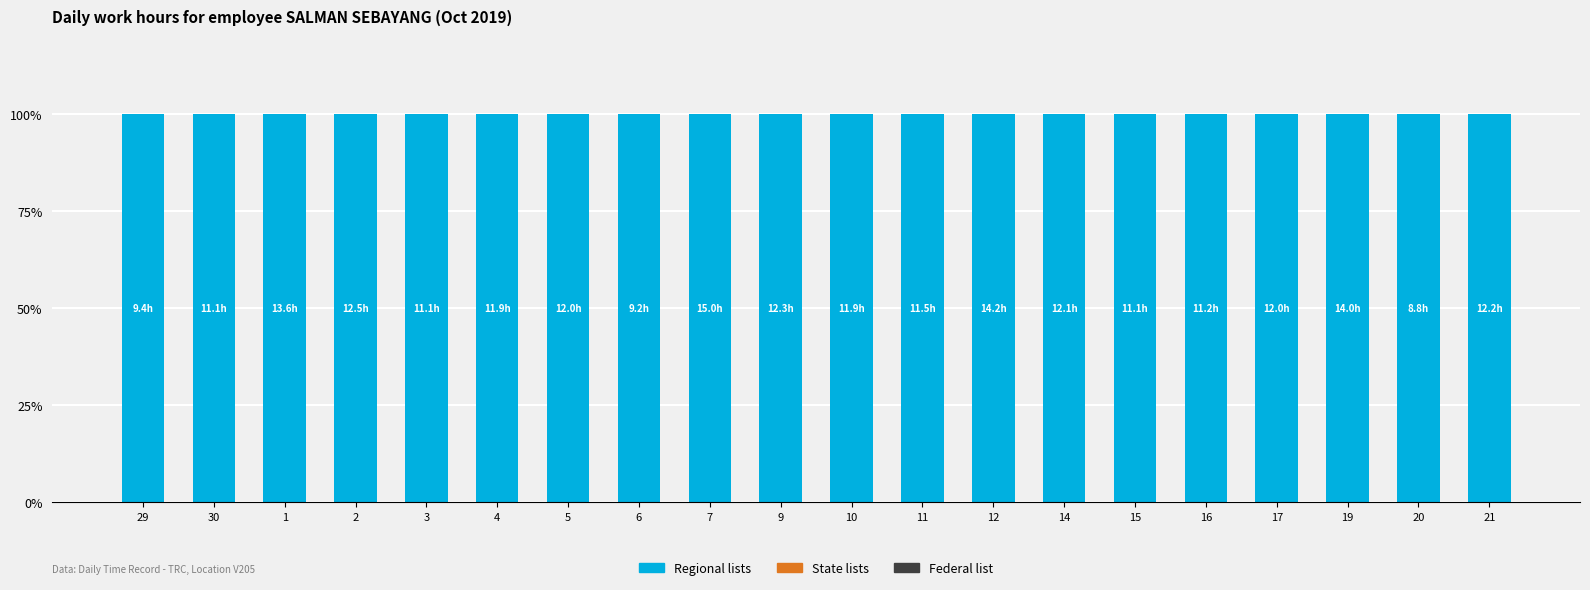

At which label is State lists closest to 0?

29